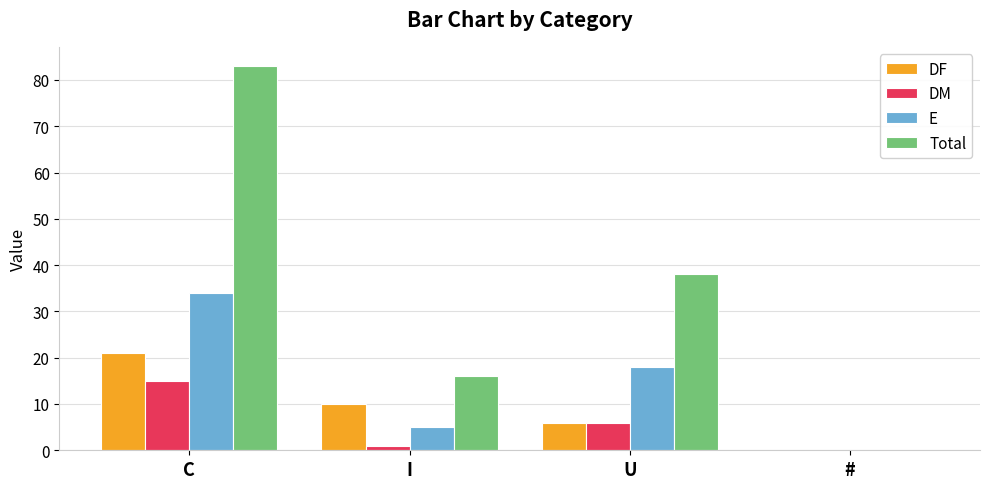

Reading left to right, list all the values displayed in this chart.

DF: 21	10	6	0
DM: 15	1	6	0
E: 34	5	18	0
Total: 83	16	38	0